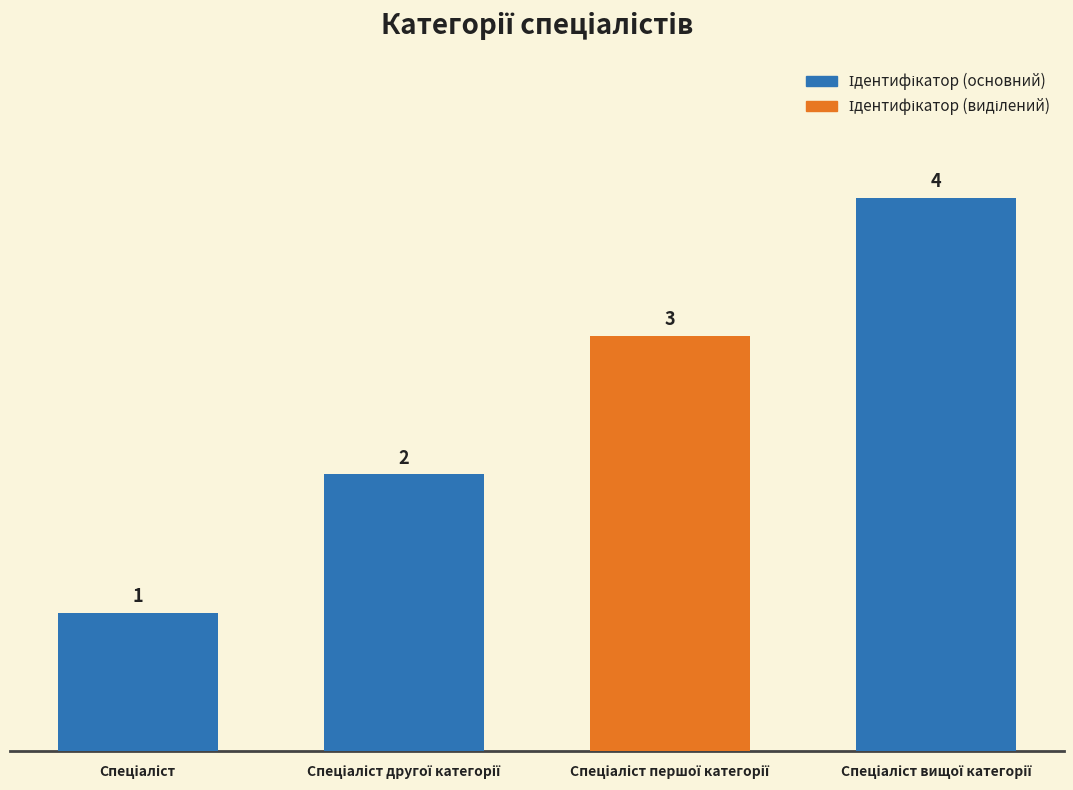

Where is the data nearest to the value 2?

Спеціаліст другої категорії